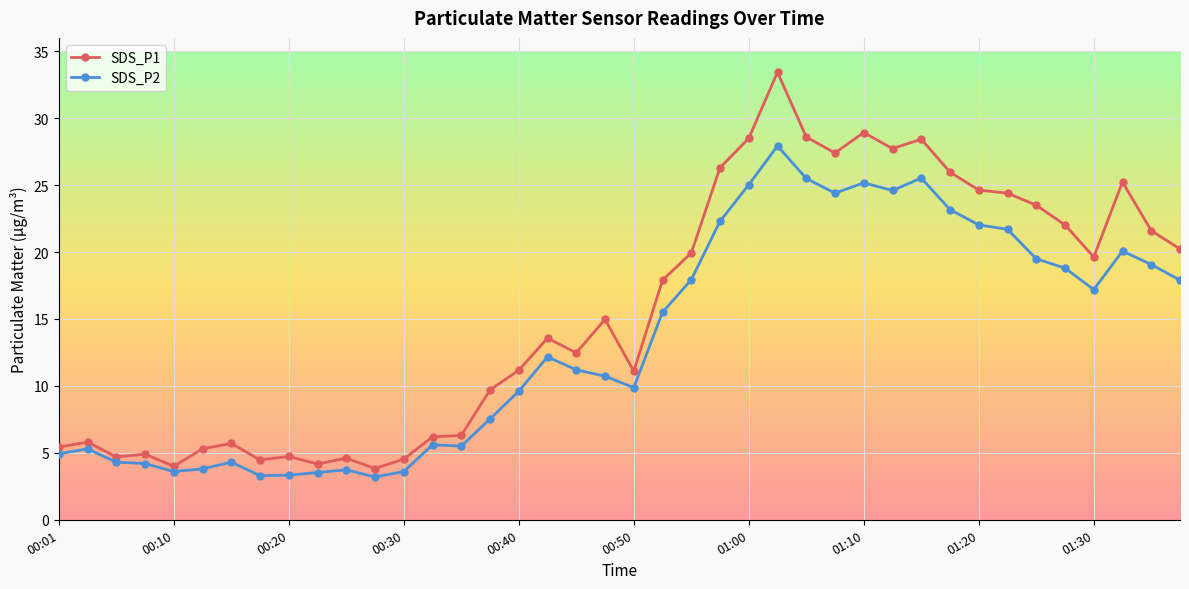

What is the value of the SDS_P2 point at the 27th from the left?

25.5